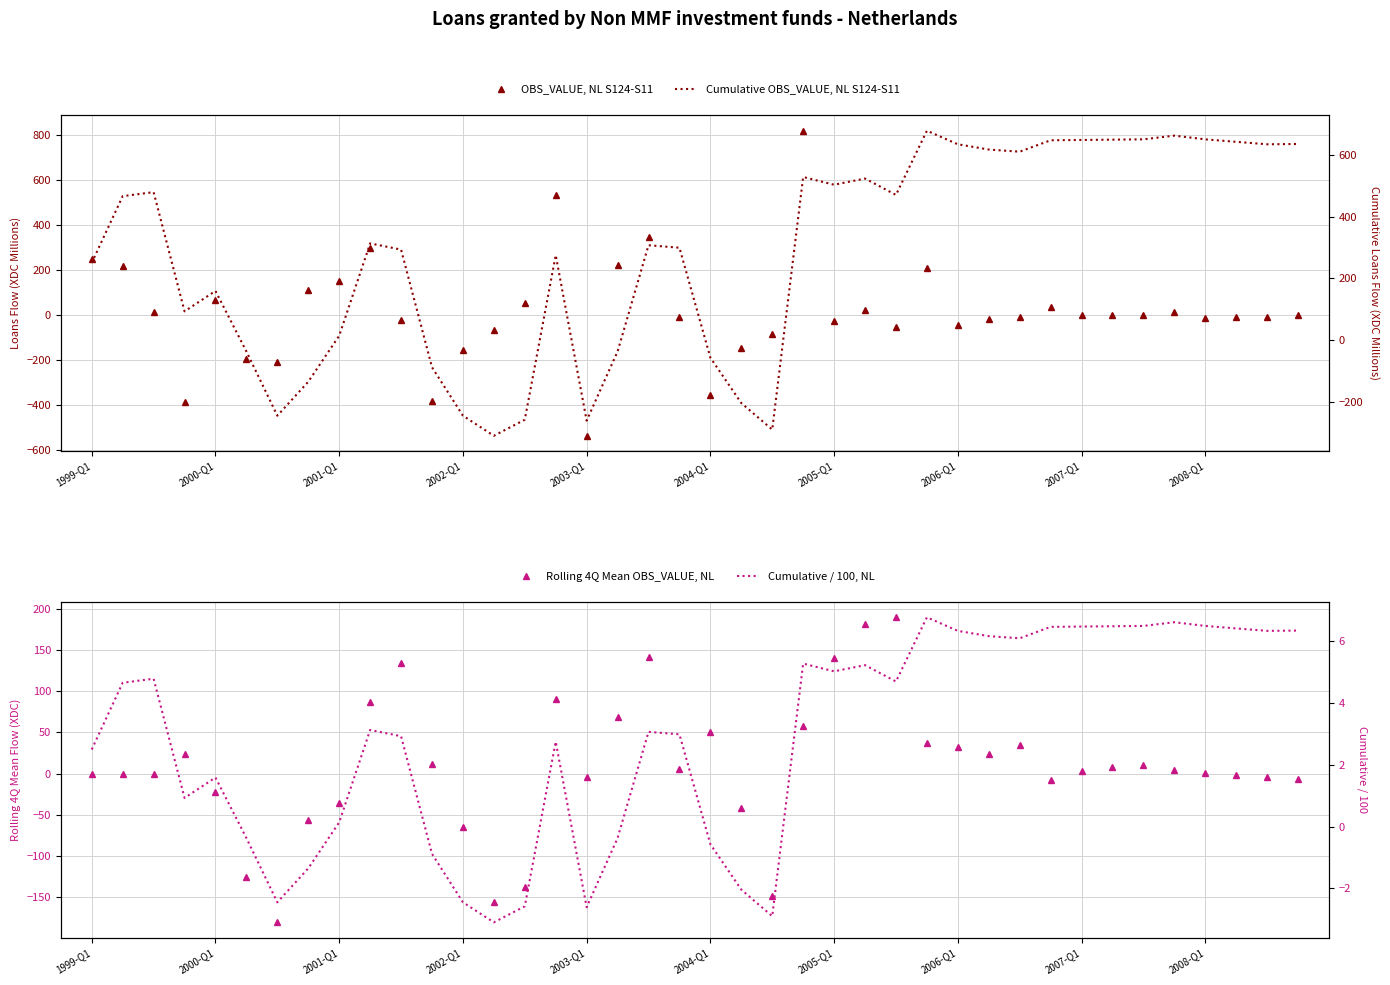

Is it true that Cumulative / 100, NL equals 6.6 at 35?

True